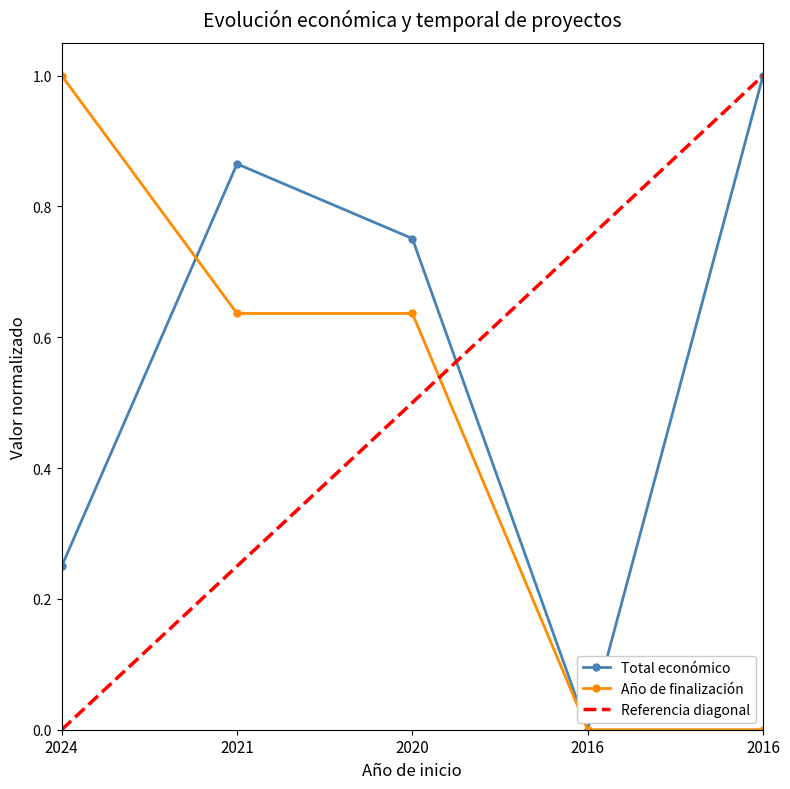

True or false: Total económico has a value of 0.4 at 2024.

False